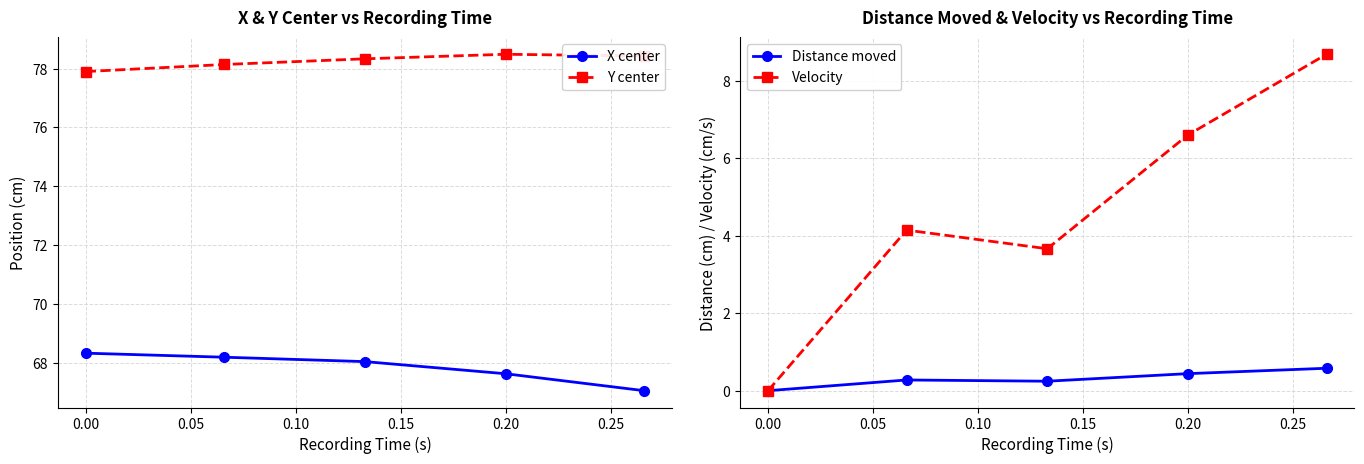

Reading left to right, list all the values displayed in this chart.

X center: 68.3	68.2	68.0	67.6	67.0
Y center: 77.9	78.1	78.3	78.5	78.4
Distance moved: 0.0	0.3	0.2	0.4	0.6
Velocity: 0.0	4.1	3.7	6.6	8.7